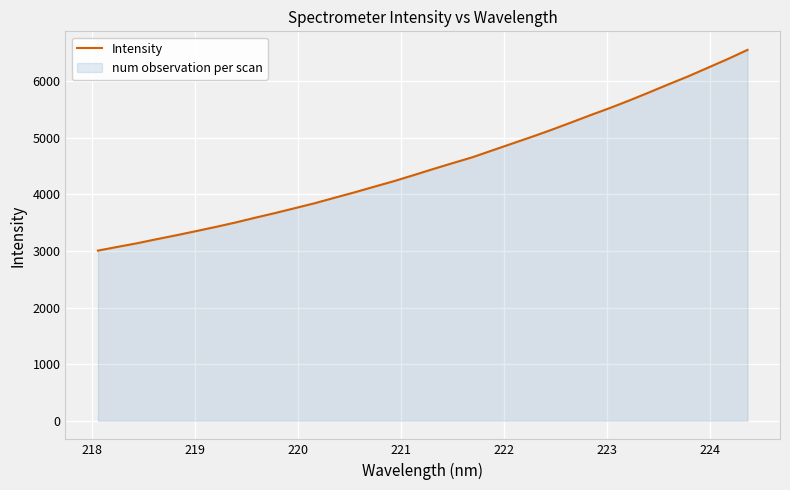

What is the smallest value displayed?

3004.5